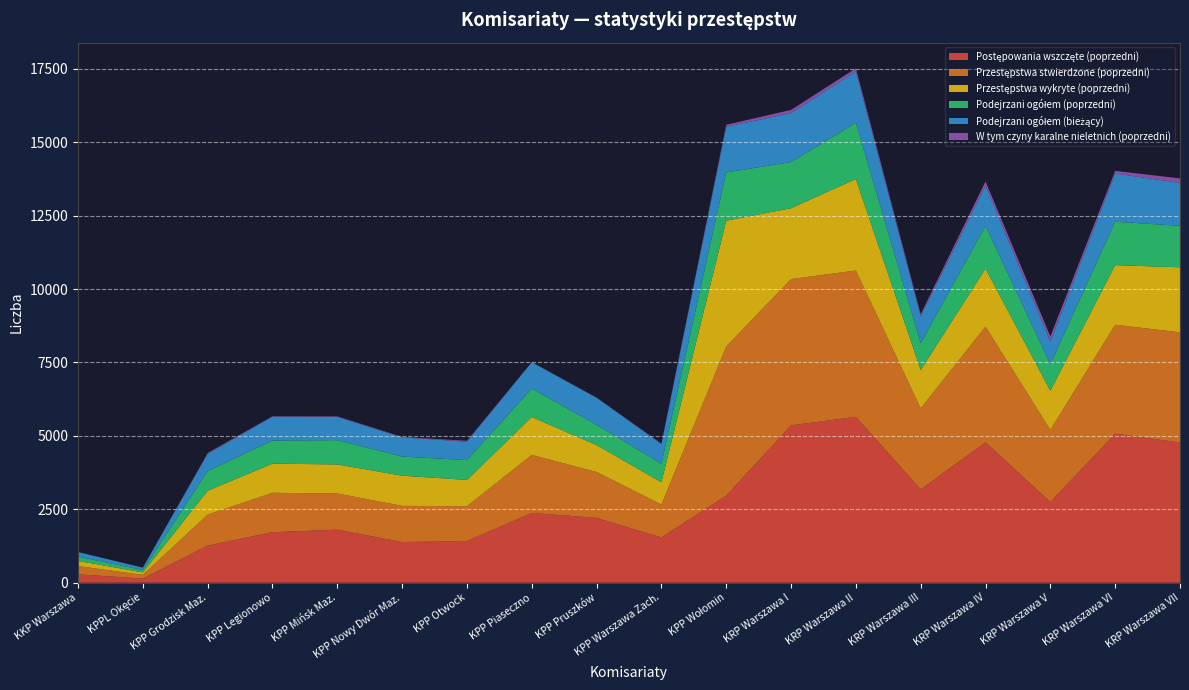

Reading right to left, list all the values displayed in this chart.

Postępowania wszczęte (poprzedni): 4775	5076	2749	4782	3179	5648	5359	2965	1542	2207	2376	1418	1384	1806	1719	1264	141	284
Przestępstwa stwierdzone (poprzedni): 3751	3709	2456	3940	2761	4984	4982	5079	1120	1562	1976	1189	1232	1232	1342	1055	125	282
Przestępstwa wykryte (poprzedni): 2215	2030	1330	1974	1301	3116	2412	4284	760	916	1290	893	1028	989	994	811	85	175
Podejrzani ogółem (poprzedni): 1414	1478	905	1457	913	1918	1573	1645	632	692	968	674	652	827	785	669	80	149
Podejrzani ogółem (bieżący): 1459	1641	772	1369	928	1750	1668	1556	669	917	897	628	653	791	813	588	81	154
W tym czyny karalne nieletnich (poprzedni): 155	91	175	143	61	103	108	66	13	12	5	30	16	19	15	30	0	0